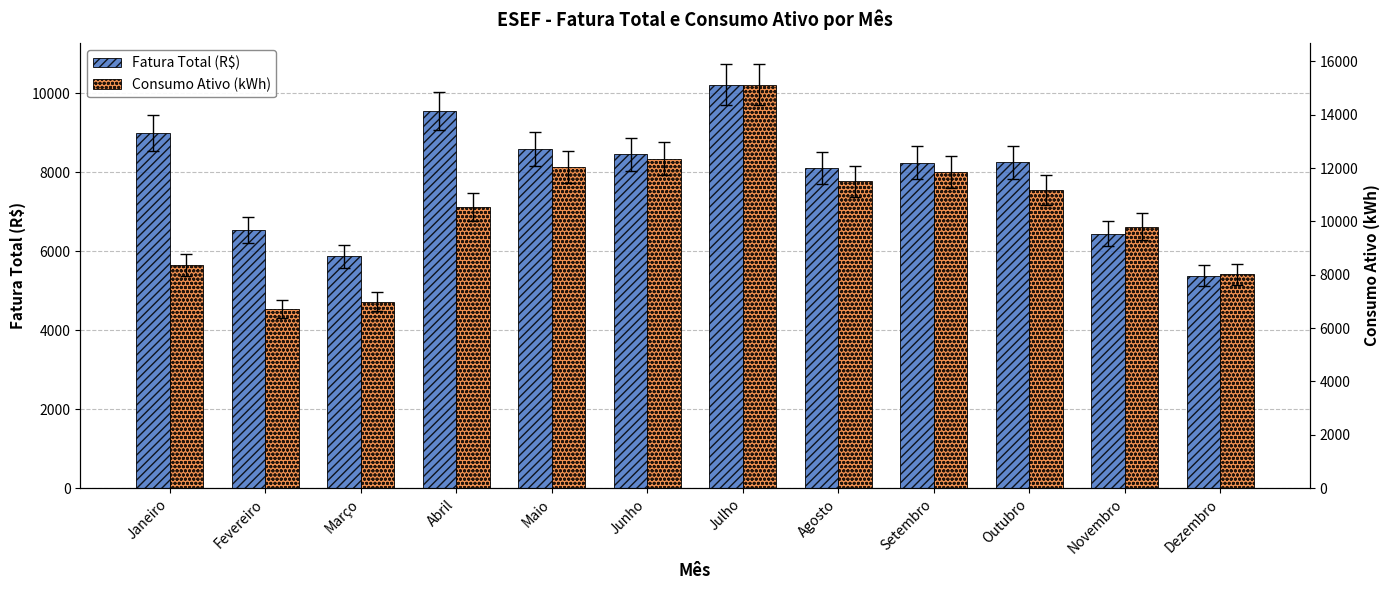

How many data points in Fatura Total (R$) are above 8251?

6